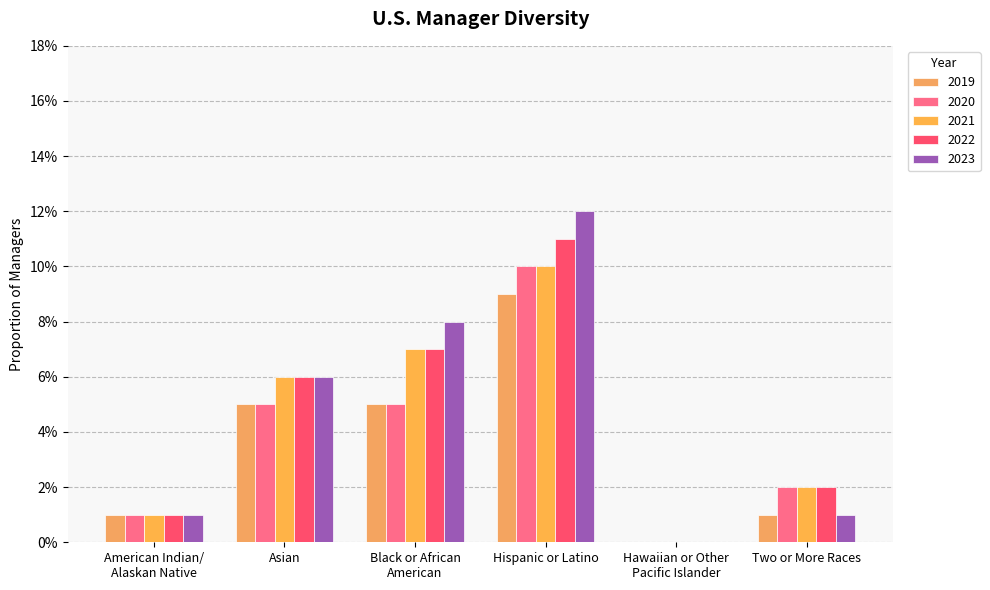

Are the bars horizontal?

No